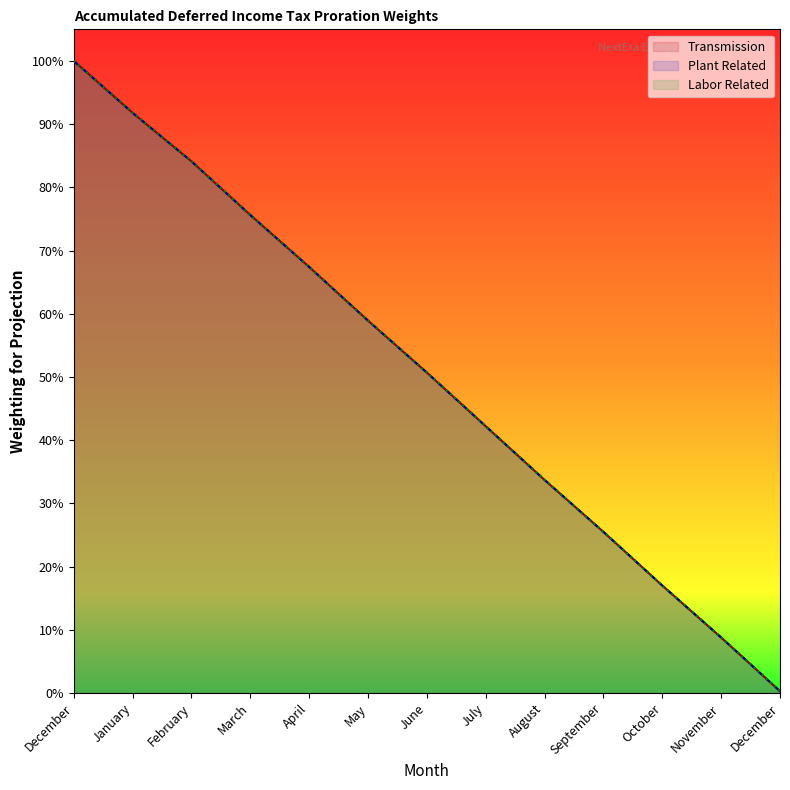

The Labor Related series shows 0.4 at February. True or false?

False